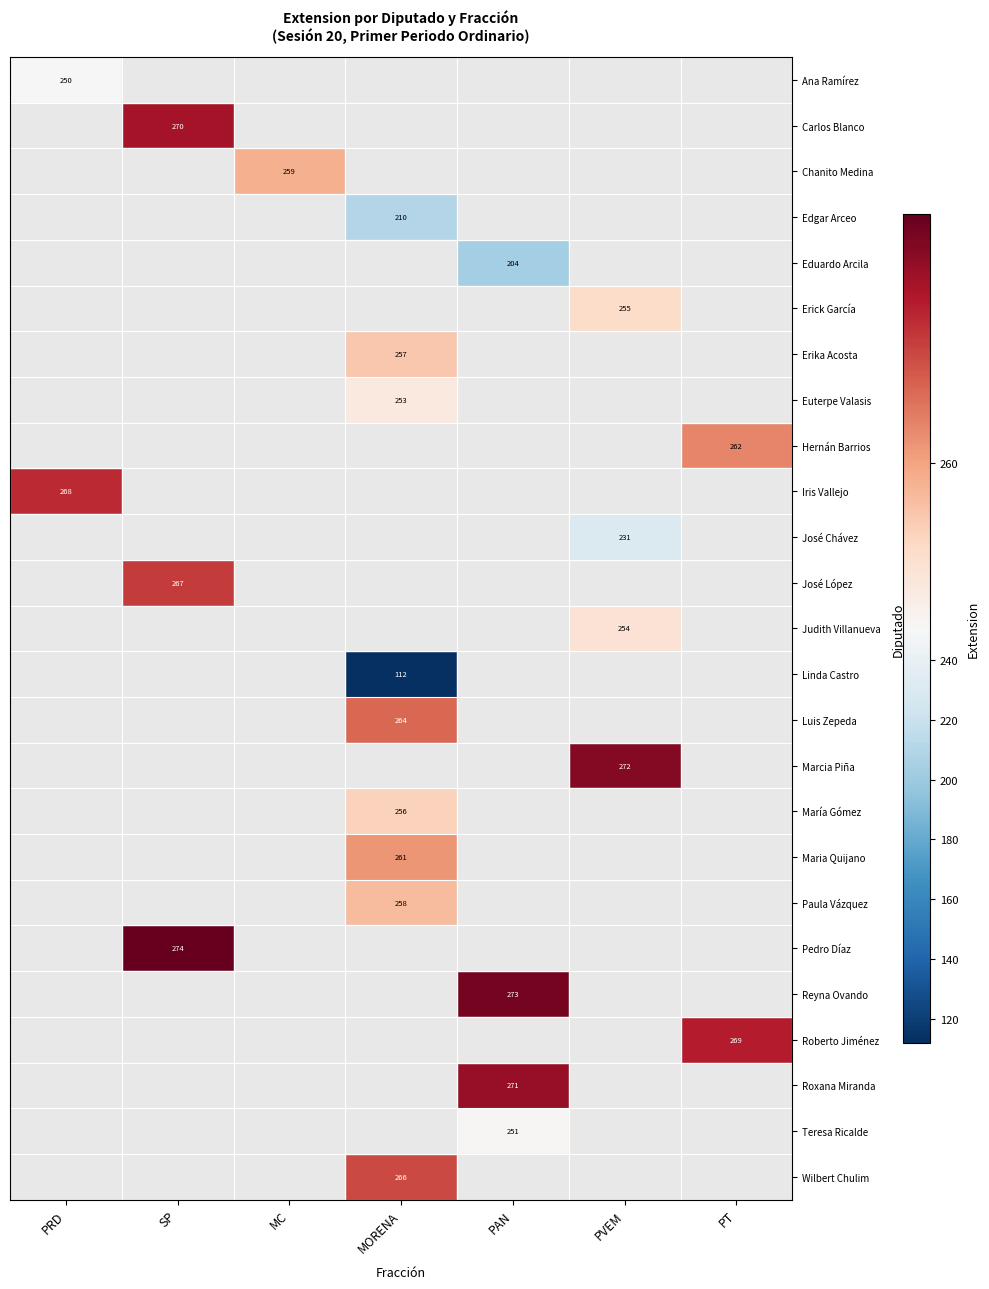

What is the smallest value displayed?

112.0